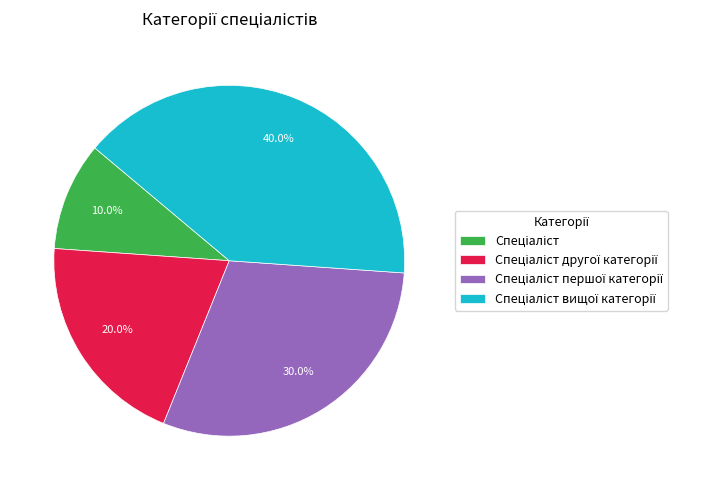

Is there any slice that represents more than half of the pie?

No